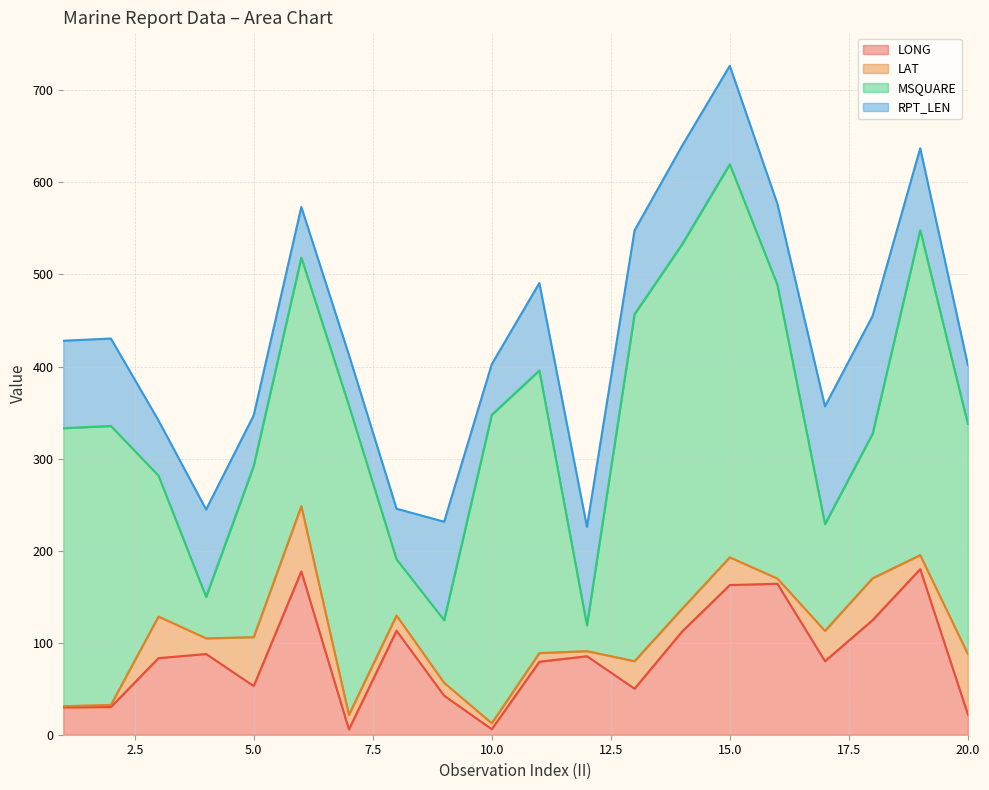

True or false: RPT_LEN and MSQUARE cross at least once.

True